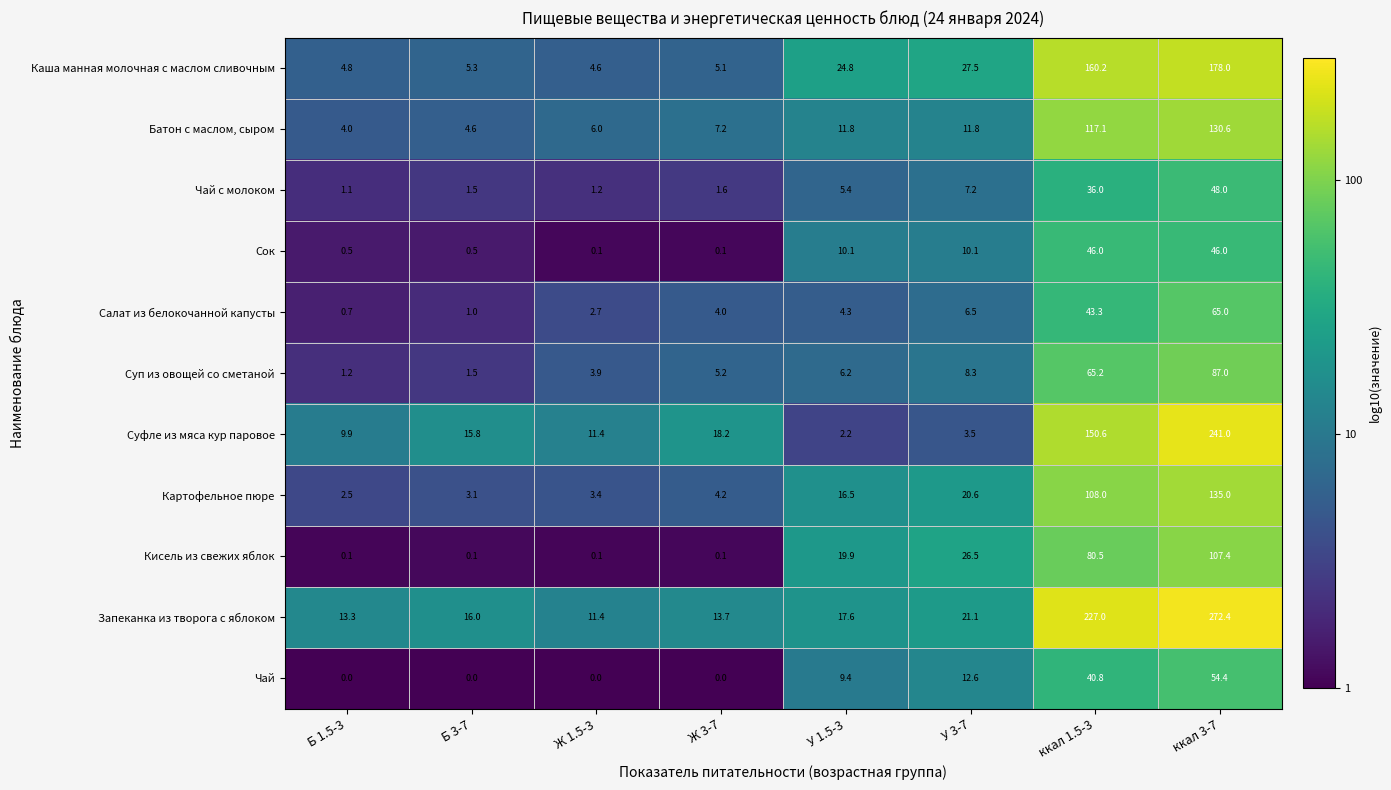

Rank the series by their maximum value, from highest to lowest.

Запеканка из творога с яблоком, Суфле из мяса кур паровое, Каша манная молочная с маслом сливочным, Картофельное пюре, Батон с маслом, сыром, Кисель из свежих яблок, Суп из овощей со сметаной, Салат из белокочанной капусты, Чай, Чай с молоком, Сок